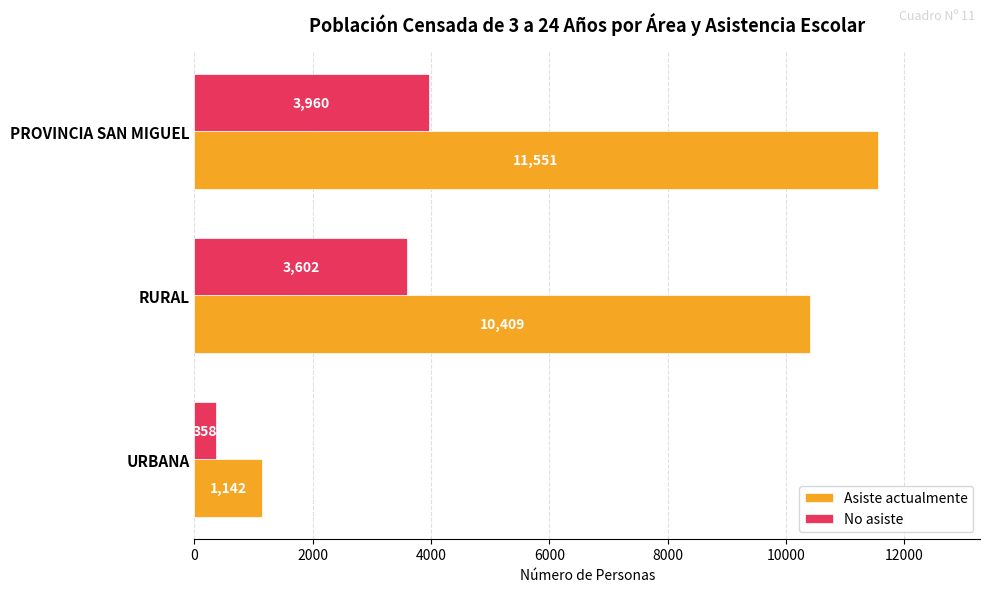

Is the value of Asiste actualmente at RURAL greater than the value of No asiste at URBANA?

Yes